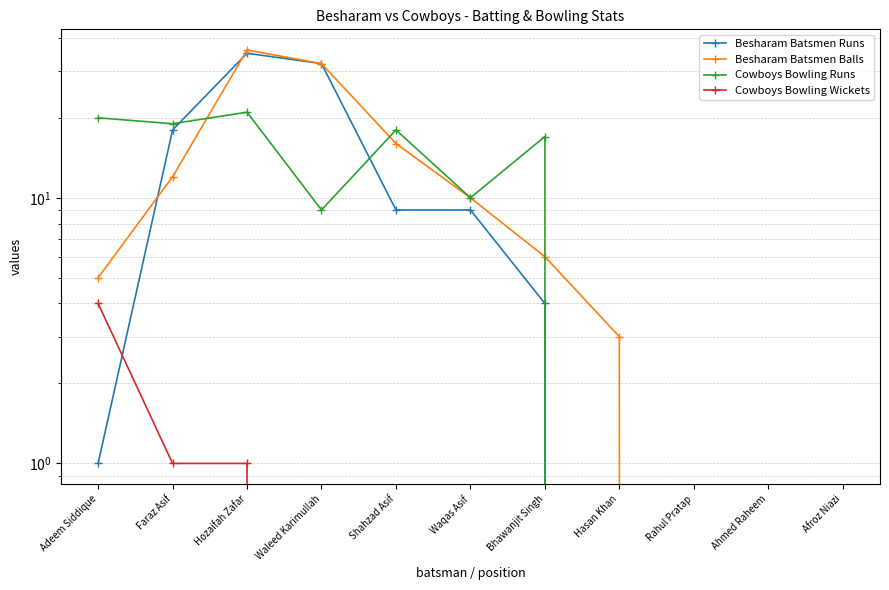

Which category has the highest value across all series?

Hozaifah Zafar